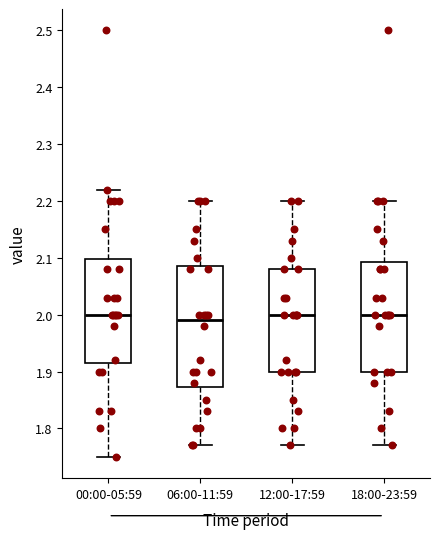

Comparing the boxes themselves (not the whiskers), which one is the tallest?

06:00-11:59